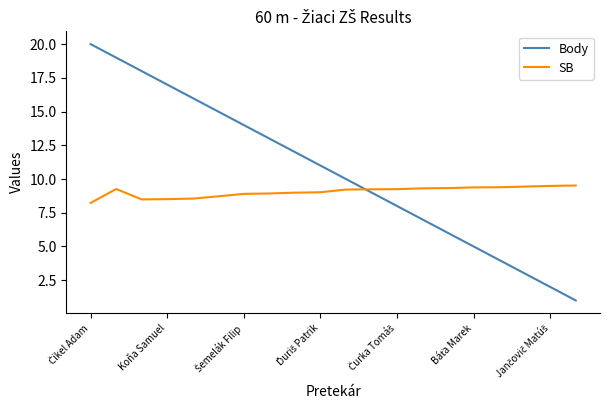

Rank the series by their maximum value, from highest to lowest.

Body, SB